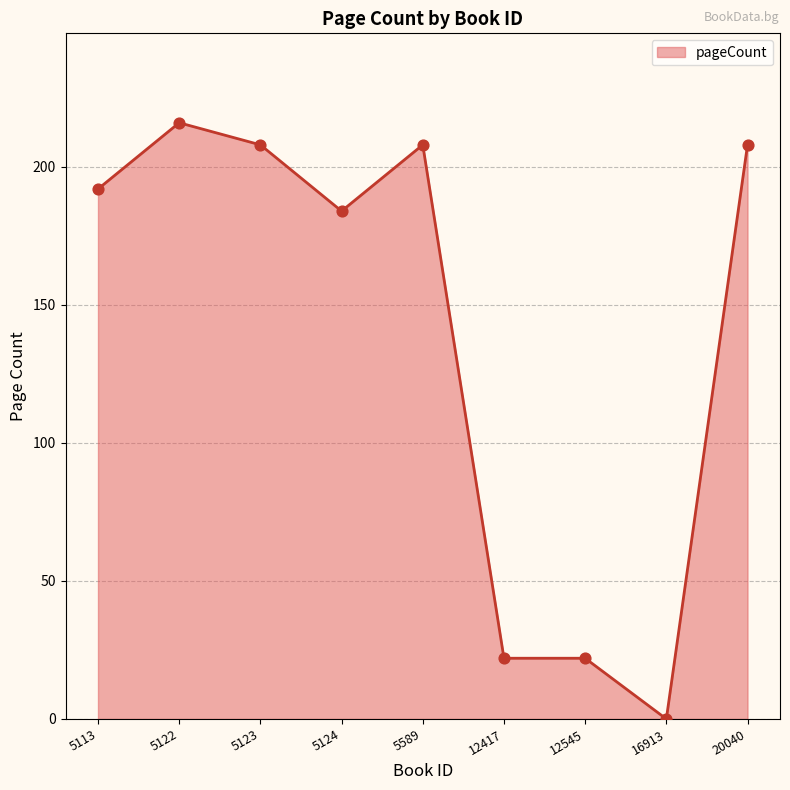

What is the change in value from 5122 to 16913?

-216